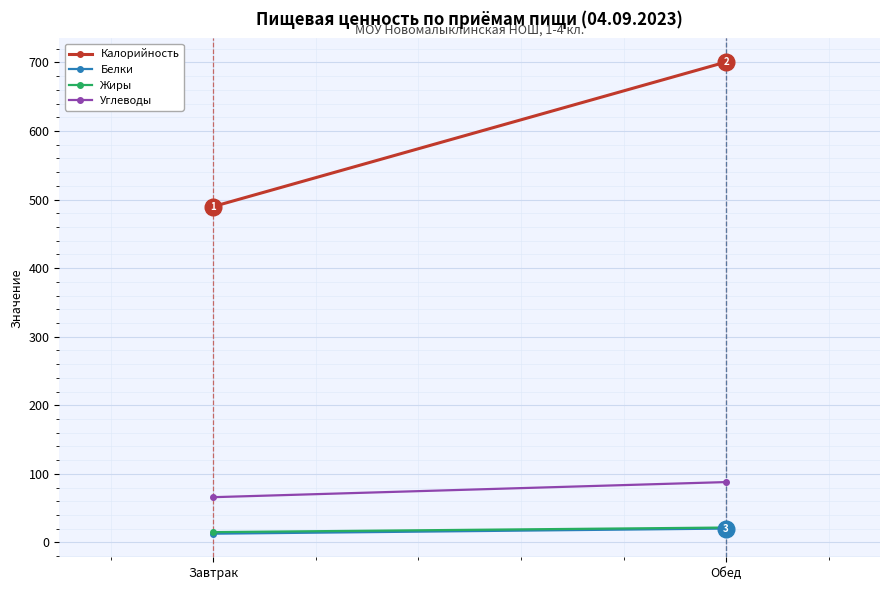

What is the difference between the Белки values at Завтрак and Обед?

7.5